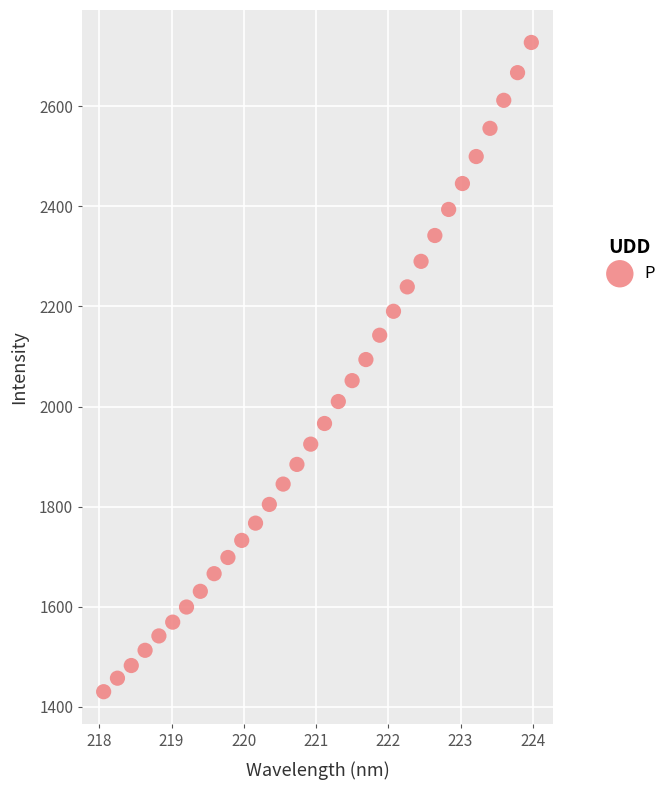

What is the range of X values (max minus min)?

5.9